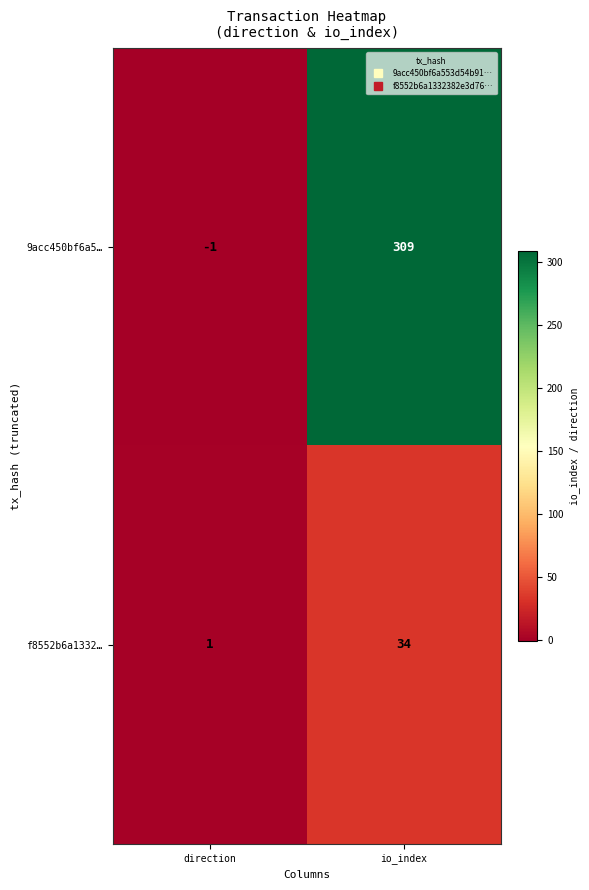

Reading right to left, transcribe all the data shown in this chart.

9acc450bf6a5…: 309	-1
f8552b6a1332…: 34	1